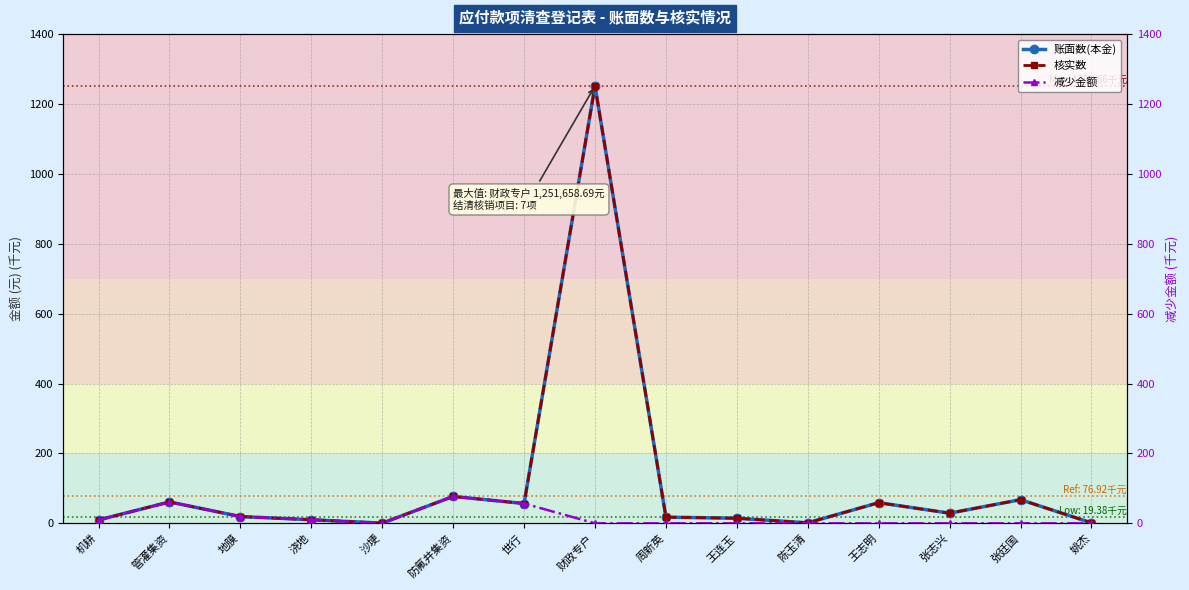

Reading left to right, list all the values displayed in this chart.

账面数(本金): 9.7	61.2	19.4	10.3	0.5	76.9	56.7	1251.7	17.6	14.6	1.4	59.1	29.0	67.7	1.3
核实数: 9.7	61.2	19.4	10.3	0.5	76.9	56.7	1251.7	17.6	14.6	1.4	59.1	29.0	67.7	1.3
减少金额: 9.7	61.2	19.4	10.3	0.5	76.9	56.7	0.0	0.0	0.0	0.0	0.0	0.0	0.0	0.0